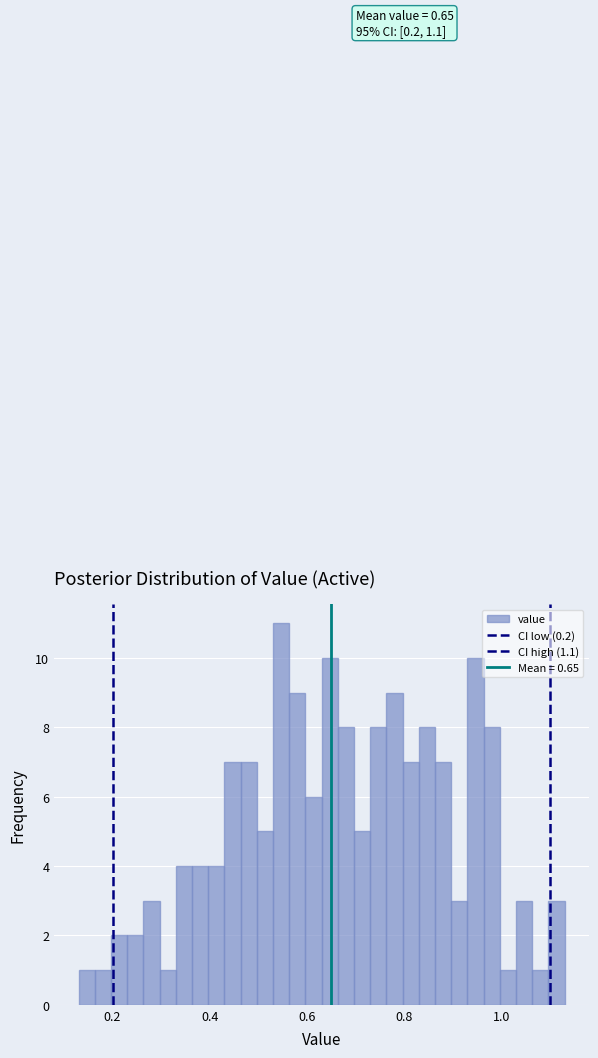

Around what value on the x-axis is the tallest bar? Give the approximate position of its centre, as read against the axis.

0.54